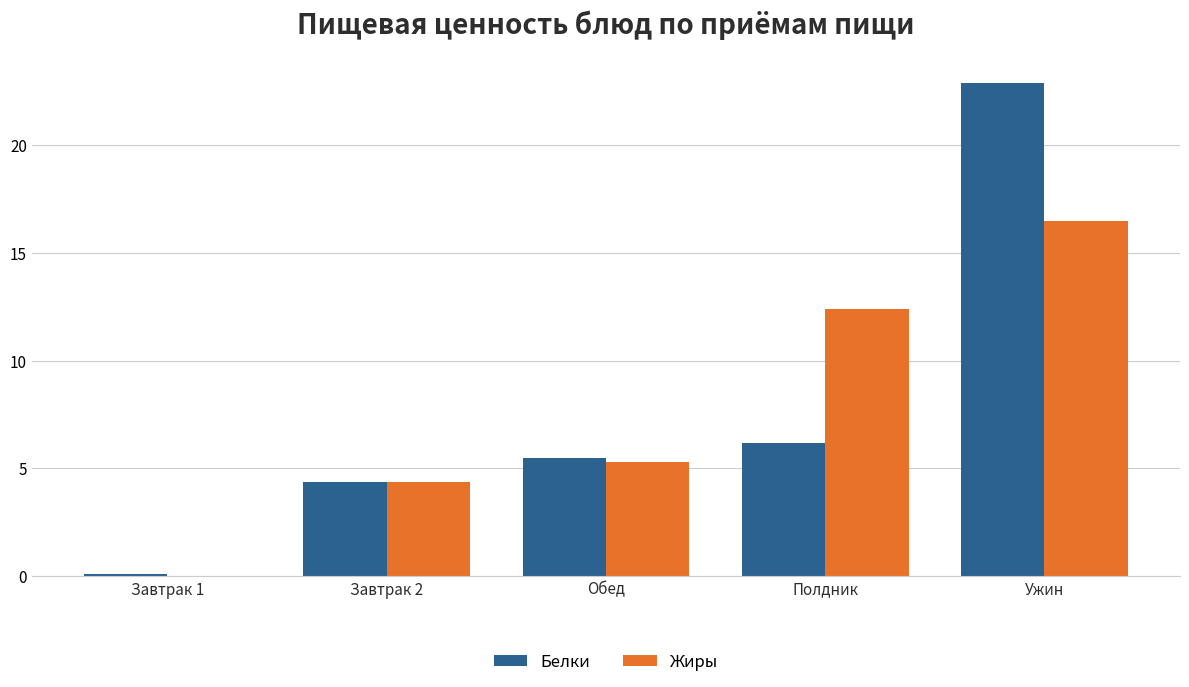

Are the bars horizontal?

No